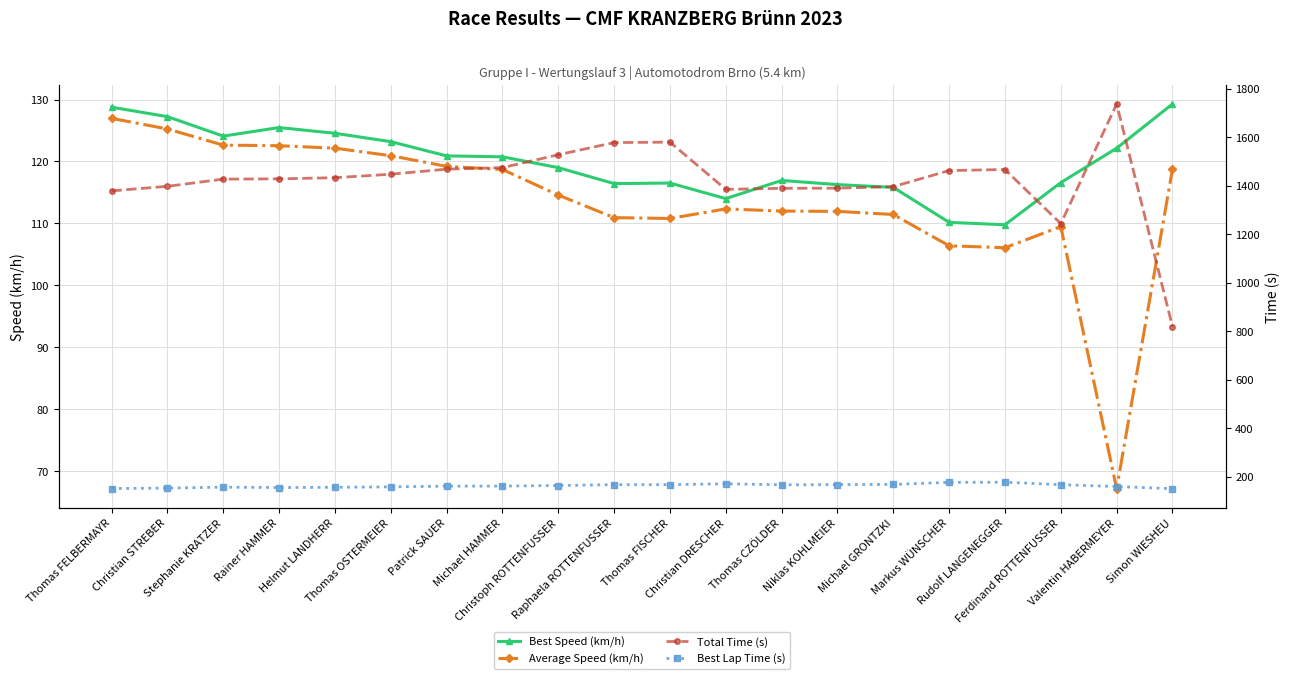

How many lines are shown in the chart?

4